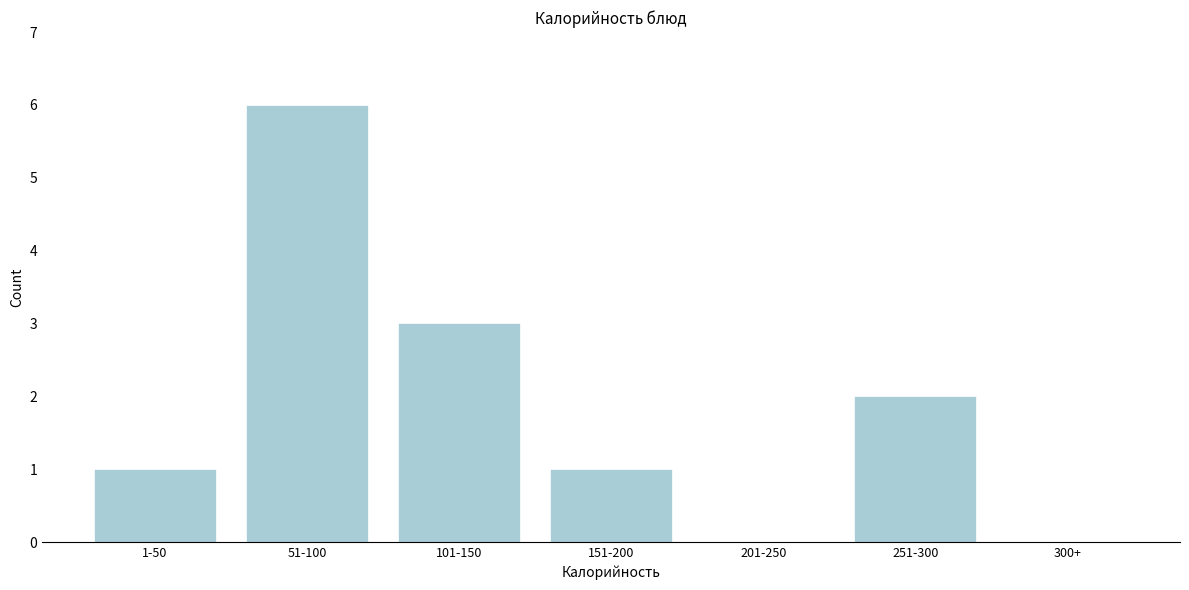

Reading left to right, list all the values displayed in this chart.

1-50=1	51-100=6	101-150=3	151-200=1	201-250=0	251-300=2	300+=0